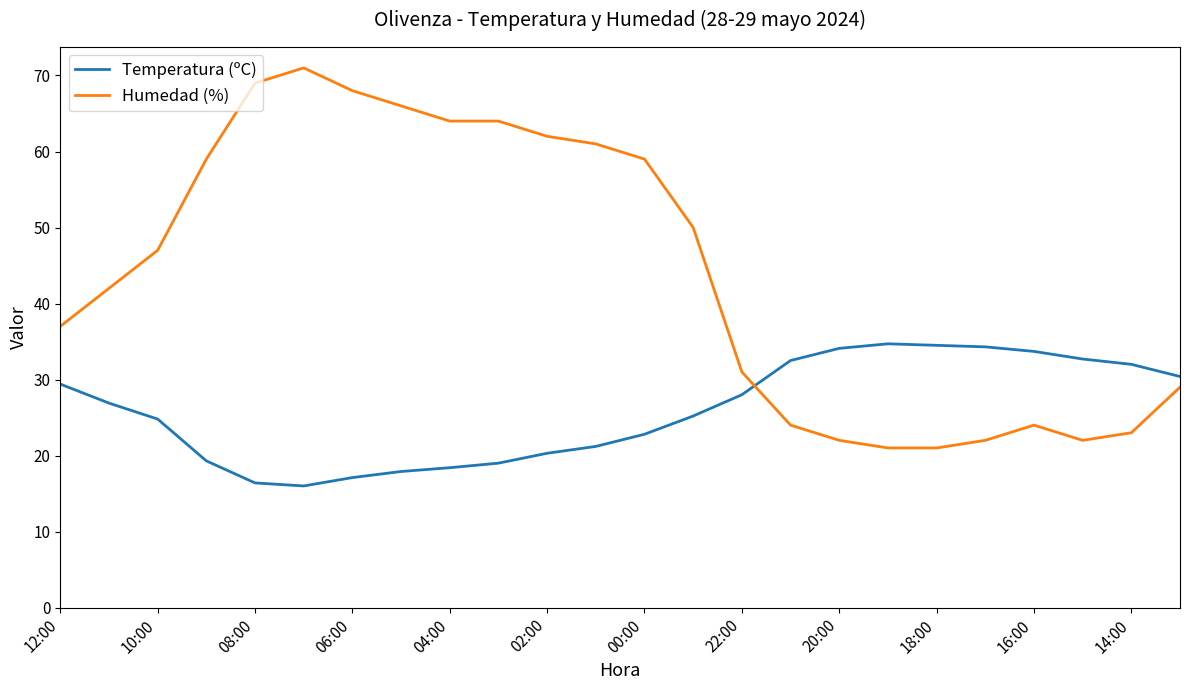

True or false: Humedad (%) and Temperatura (ºC) intersect in this chart.

True